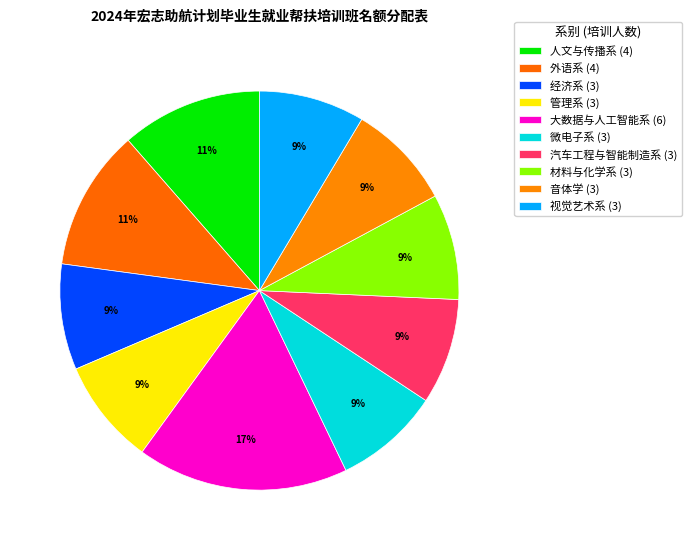

To the nearest percent, what portion does 材料与化学系 represent?

9%